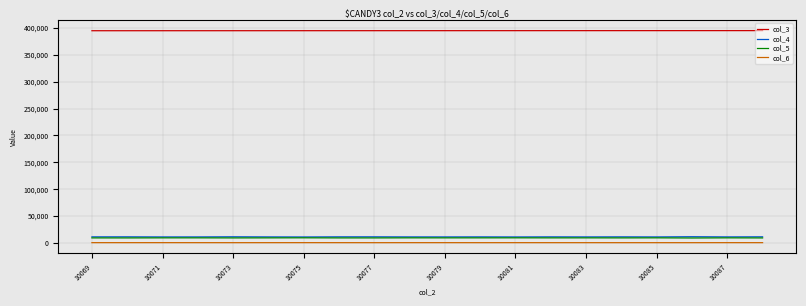

How many series are shown in this chart?

4